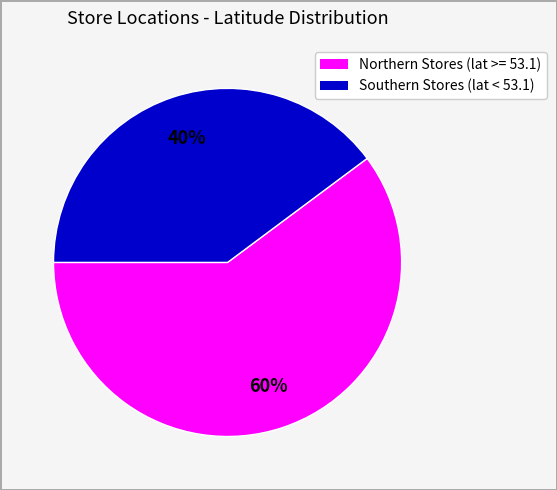

Count the number of slices in the pie.

2